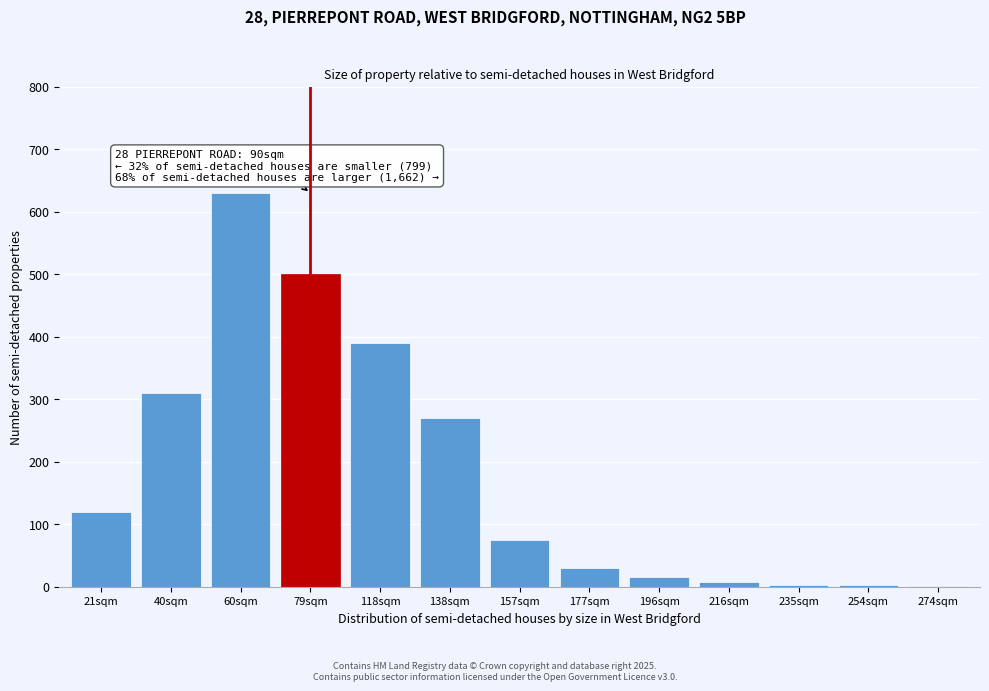

Is it true that the value at 21sqm is 70?

False